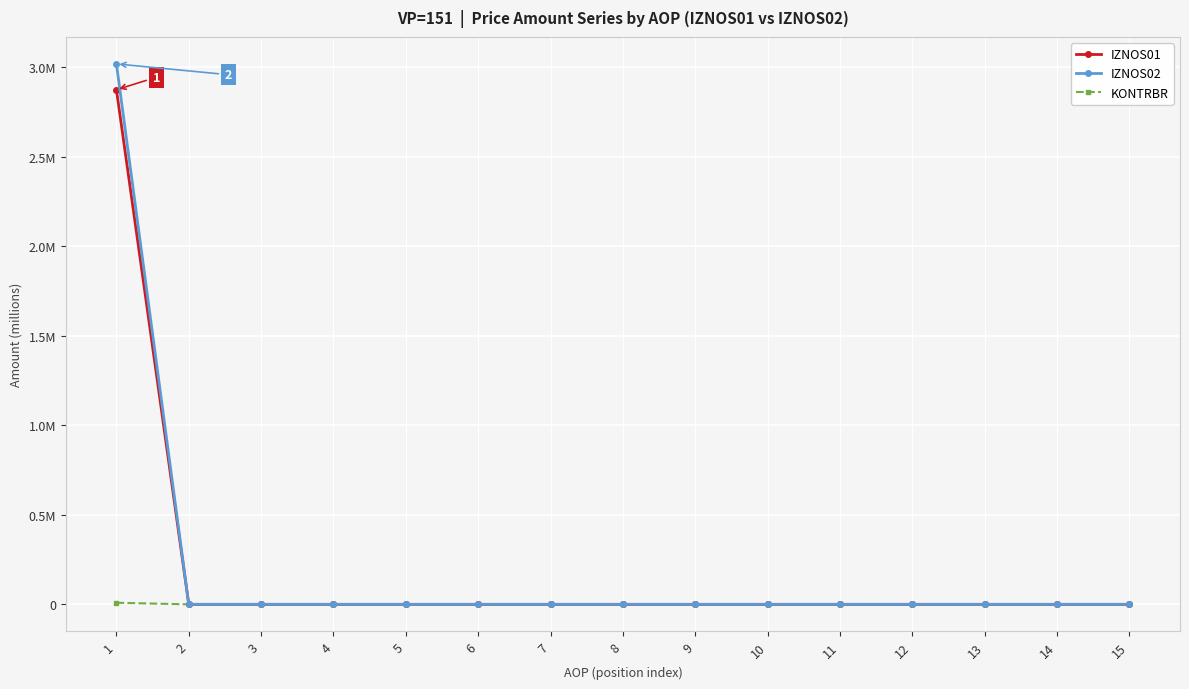

True or false: IZNOS01 and IZNOS02 intersect in this chart.

False